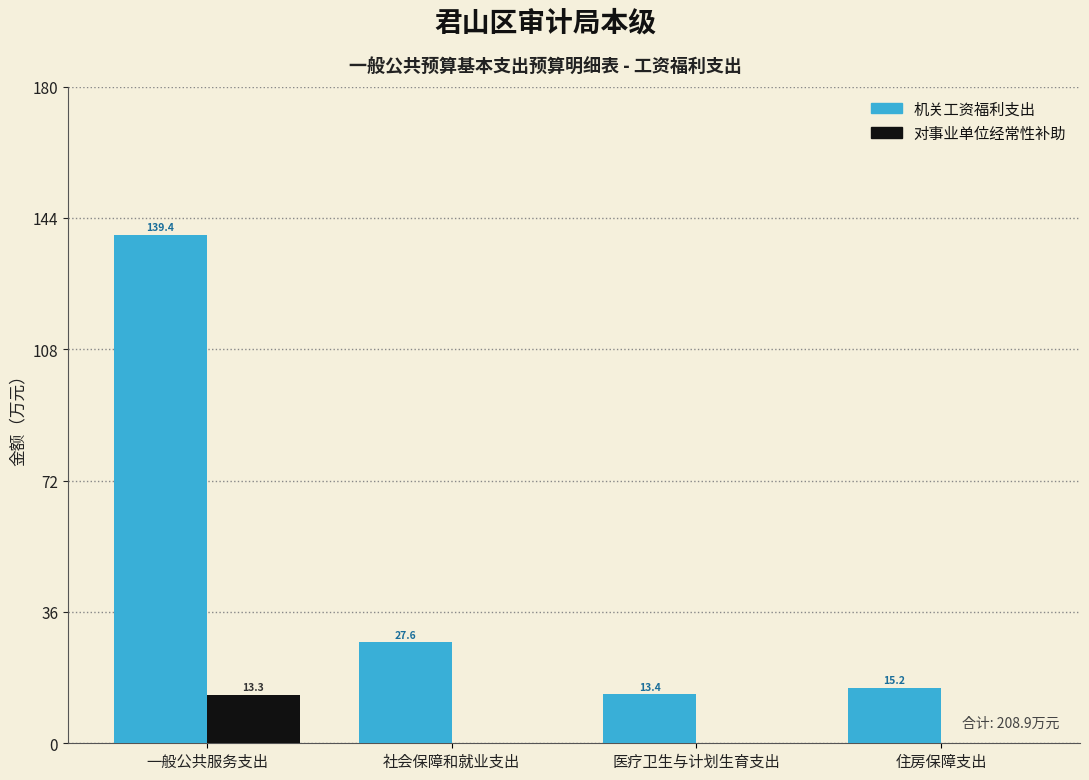

Reading right to left, extract all data points from this chart.

机关工资福利支出: 住房保障支出=15.2	医疗卫生与计划生育支出=13.4	社会保障和就业支出=27.6	一般公共服务支出=139.4
对事业单位经常性补助: 住房保障支出=0.0	医疗卫生与计划生育支出=0.0	社会保障和就业支出=0.0	一般公共服务支出=13.3